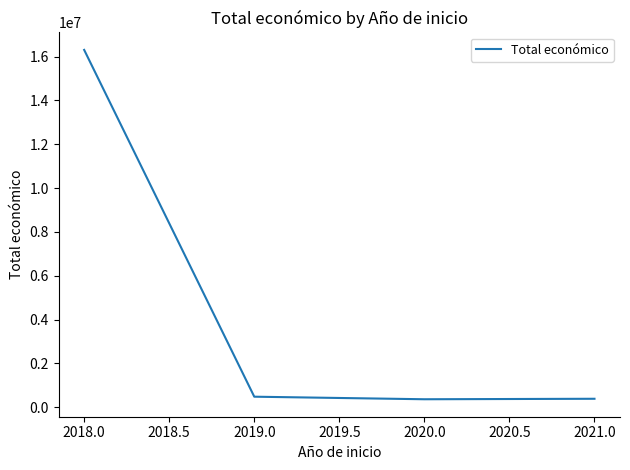

How many lines are shown in the chart?

1